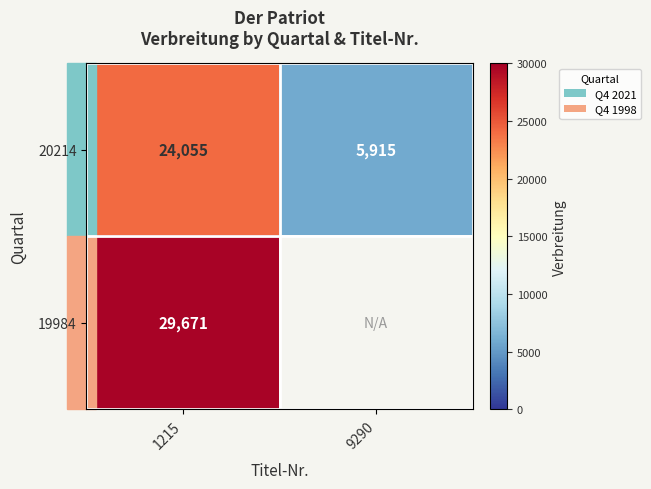

What is the difference between the 20214 values at 1215 and 9290?

18140